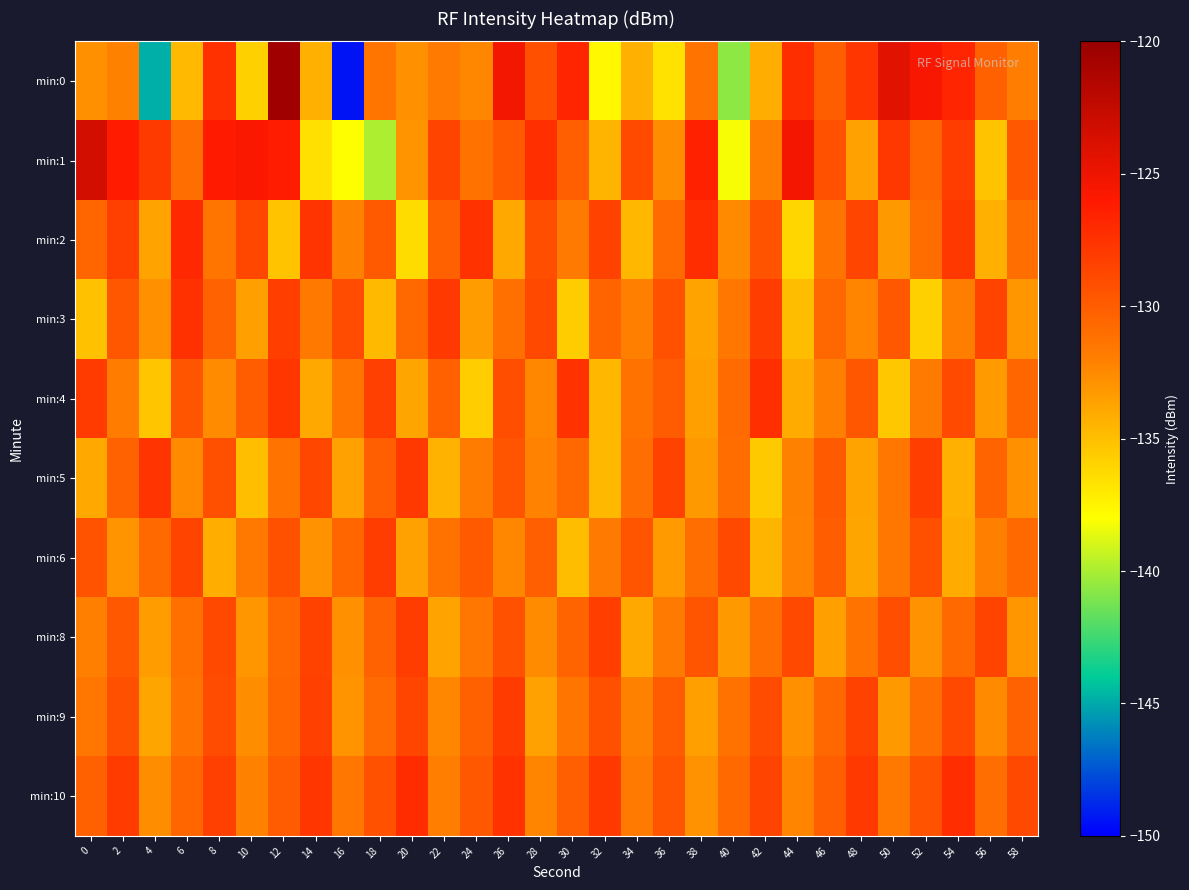

Reading left to right, extract all data points from this chart.

min:0: 0=-132.8	2=-132.1	4=-144.8	6=-134.7	8=-127.4	10=-135.8	12=-120.5	14=-134.3	16=-149.4	18=-131.4	20=-132.9	22=-131.7	24=-132.4	26=-125.4	28=-129.2	30=-126.7	32=-137.6	34=-134.3	36=-136.7	38=-131.4	40=-140.6	42=-134.2	44=-127.2	46=-130.0	48=-127.7	50=-124.3	52=-125.7	54=-126.7	56=-130.2	58=-131.9
min:1: 0=-123.4	2=-126.1	4=-127.9	6=-131.0	8=-126.1	10=-125.8	12=-126.2	14=-136.6	16=-138.0	18=-139.9	20=-133.0	22=-128.5	24=-131.2	26=-129.8	28=-127.3	30=-130.1	32=-134.5	34=-128.9	36=-132.7	38=-126.5	40=-138.2	42=-131.9	44=-125.4	46=-129.3	48=-133.6	50=-127.8	52=-130.5	54=-128.1	56=-135.2	58=-129.7
min:2: 0=-130.5	2=-128.3	4=-133.7	6=-126.9	8=-131.4	10=-128.7	12=-135.2	14=-127.6	16=-132.1	18=-129.8	20=-136.4	22=-130.2	24=-127.5	26=-133.9	28=-129.1	30=-131.7	32=-128.4	34=-134.6	36=-130.8	38=-127.2	40=-132.5	42=-129.4	44=-136.1	46=-131.3	48=-128.6	50=-133.2	52=-130.9	54=-127.8	56=-134.3	58=-131.0
min:3: 0=-135.1	2=-129.6	4=-132.8	6=-127.4	8=-130.3	10=-133.5	12=-128.2	14=-131.6	16=-129.0	18=-134.8	20=-130.7	22=-127.9	24=-133.4	26=-131.1	28=-128.8	30=-135.6	32=-130.4	34=-132.0	36=-129.3	38=-133.7	40=-131.5	42=-128.1	44=-134.9	46=-130.6	48=-132.3	50=-129.7	52=-135.8	54=-131.9	56=-128.5	58=-133.1
min:4: 0=-128.0	2=-131.8	4=-135.3	6=-129.5	8=-132.6	10=-130.0	12=-127.7	14=-134.0	16=-131.4	18=-128.3	20=-133.8	22=-130.2	24=-135.7	26=-129.1	28=-132.4	30=-127.5	32=-134.6	34=-131.2	36=-129.9	38=-133.5	40=-130.8	42=-127.3	44=-134.1	46=-132.0	48=-129.6	50=-135.4	52=-131.7	54=-128.9	56=-133.3	58=-130.5
min:5: 0=-133.9	2=-130.3	4=-127.6	6=-132.5	8=-129.2	10=-135.0	12=-131.3	14=-128.7	16=-133.6	18=-130.1	20=-127.9	22=-134.4	24=-131.8	26=-129.5	28=-132.2	30=-130.6	32=-134.7	34=-131.0	36=-128.4	38=-133.2	40=-130.9	42=-135.5	44=-132.1	46=-129.8	48=-133.7	50=-131.5	52=-128.2	54=-134.3	56=-130.4	58=-132.8
min:6: 0=-129.4	2=-133.0	4=-130.7	6=-128.5	8=-134.2	10=-131.6	12=-129.3	14=-132.9	16=-130.5	18=-128.1	20=-133.6	22=-131.2	24=-129.8	26=-132.4	28=-130.1	30=-134.9	32=-131.7	34=-129.5	36=-133.3	38=-131.0	40=-128.8	42=-134.5	44=-132.2	46=-130.0	48=-133.8	50=-131.5	52=-129.2	54=-134.1	56=-132.0	58=-130.7
min:8: 0=-132.0	2=-129.7	4=-133.4	6=-131.1	8=-128.8	10=-133.1	12=-130.6	14=-128.4	16=-132.8	18=-130.3	20=-128.1	22=-133.7	24=-131.5	26=-129.3	28=-132.6	30=-130.4	32=-128.2	34=-133.9	36=-131.7	38=-129.5	40=-133.2	42=-131.0	44=-128.8	46=-133.5	48=-131.3	50=-129.1	52=-132.9	54=-130.7	56=-128.5	58=-133.1
min:9: 0=-131.5	2=-129.2	4=-133.8	6=-131.3	8=-129.0	10=-132.7	12=-130.5	14=-128.3	16=-133.0	18=-130.8	20=-128.6	22=-132.4	24=-130.2	26=-128.0	28=-133.6	30=-131.4	32=-129.2	34=-132.1	36=-129.9	38=-133.5	40=-131.2	42=-129.0	44=-132.8	46=-130.6	48=-128.4	50=-133.2	52=-131.0	54=-128.8	56=-132.5	58=-130.3
min:10: 0=-130.2	2=-128.0	4=-132.7	6=-130.5	8=-128.3	10=-132.1	12=-129.9	14=-127.7	16=-131.5	18=-129.3	20=-127.1	22=-131.9	24=-129.7	26=-127.5	28=-132.3	30=-130.1	32=-127.9	34=-131.7	36=-129.5	38=-132.9	40=-130.7	42=-128.5	44=-132.3	46=-130.1	48=-127.9	50=-131.6	52=-129.4	54=-127.2	56=-131.0	58=-128.8